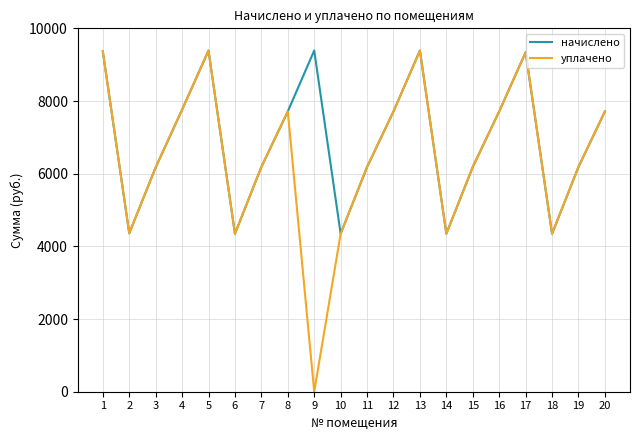

Which series has the largest range (max minus min)?

уплачено